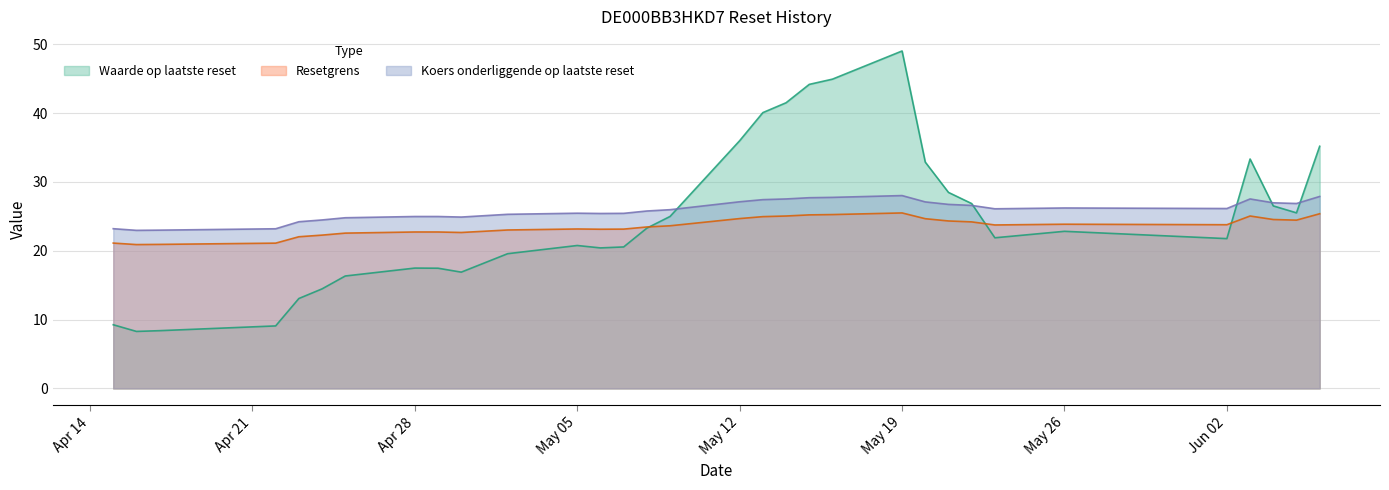

Reading left to right, transcribe all the data shown in this chart.

Waarde op laatste reset: 9.2	8.3	8.4	9.1	13.1	14.5	16.3	17.5	17.5	16.9	19.6	20.8	20.4	20.6	23.3	25.0	36.0	40.1	41.5	44.2	44.9	49.0	32.9	28.5	26.9	21.9	22.8	21.8	33.3	26.5	25.5	35.2
Resetgrens: 21.1	20.9	20.9	21.1	22.0	22.3	22.6	22.7	22.7	22.6	23.0	23.2	23.1	23.1	23.5	23.6	24.7	25.0	25.0	25.2	25.3	25.5	24.7	24.3	24.2	23.7	23.9	23.8	25.0	24.5	24.4	25.4
Koers onderliggende op laatste reset: 23.2	23.0	23.0	23.2	24.2	24.5	24.8	25.0	25.0	24.9	25.3	25.4	25.4	25.4	25.8	26.0	27.1	27.4	27.5	27.7	27.8	28.0	27.1	26.7	26.6	26.1	26.2	26.1	27.5	27.0	26.9	27.9